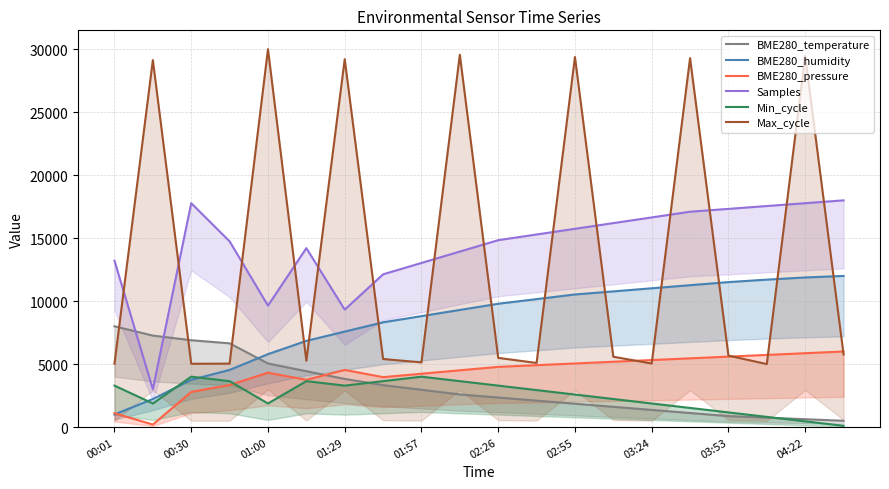

True or false: BME280_temperature has more than 0 interior local peaks.

False